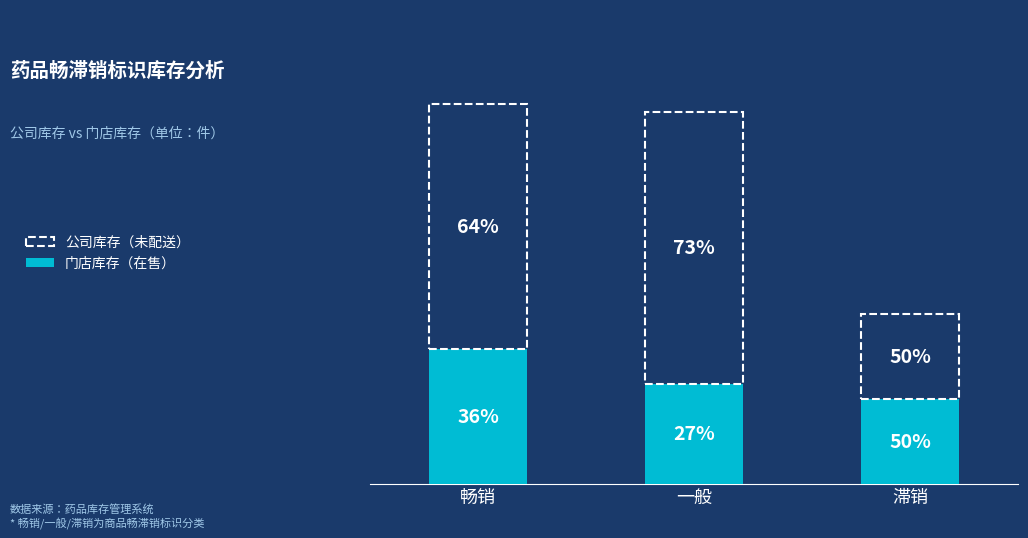

How many 公司库存（未配送） values are between 372 and 1186?

3